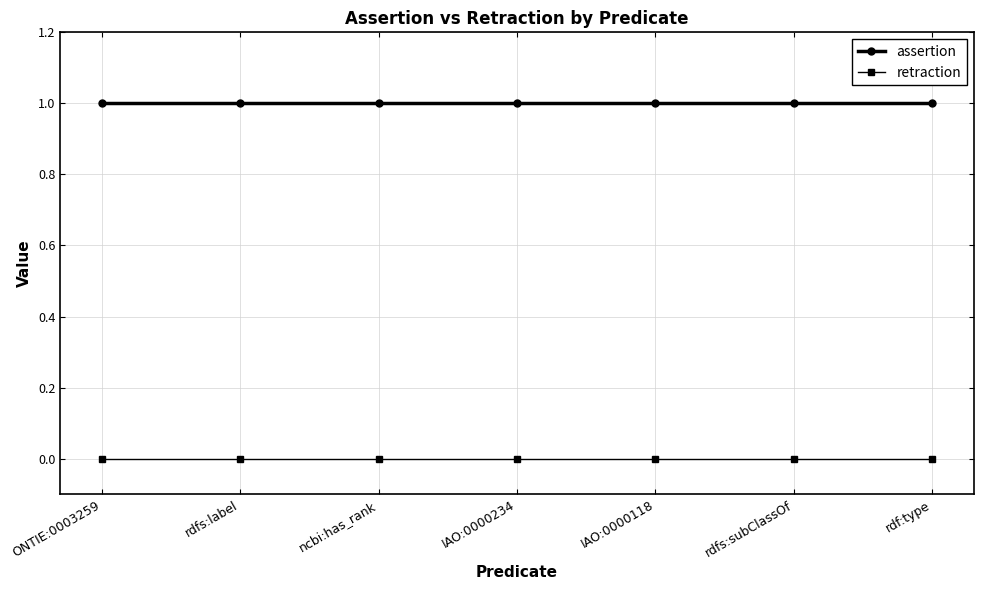

True or false: retraction and assertion cross at least once.

False